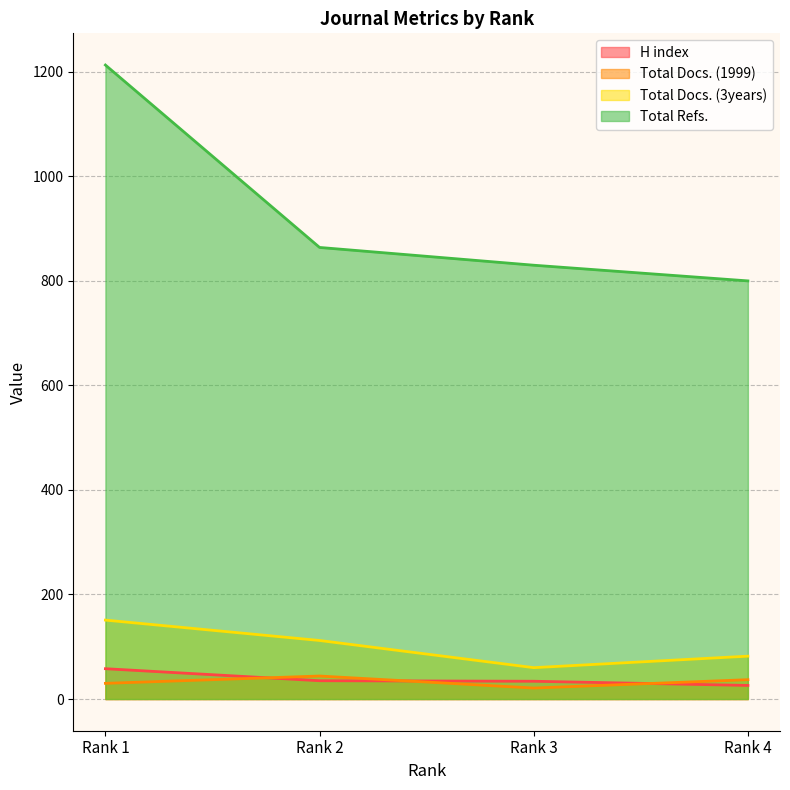

At Rank 2, list the series in order from largest to smallest.

Total Refs., Total Docs. (3years), Total Docs. (1999), H index